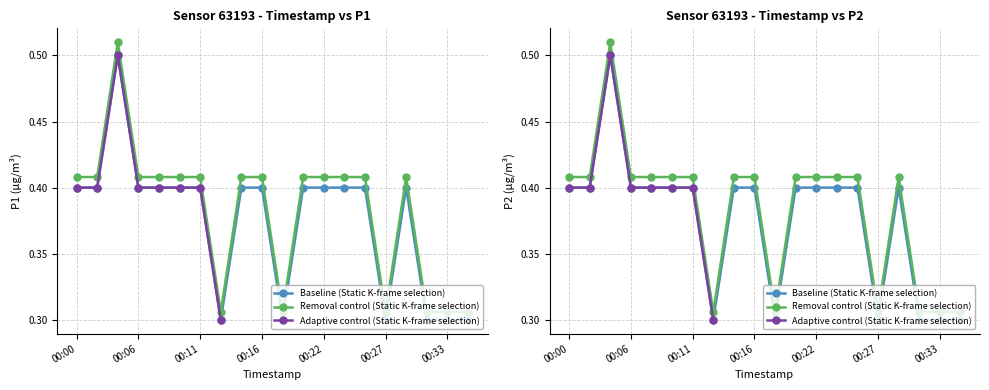

What is the value of the P2 point at the 20th from the left?

0.3